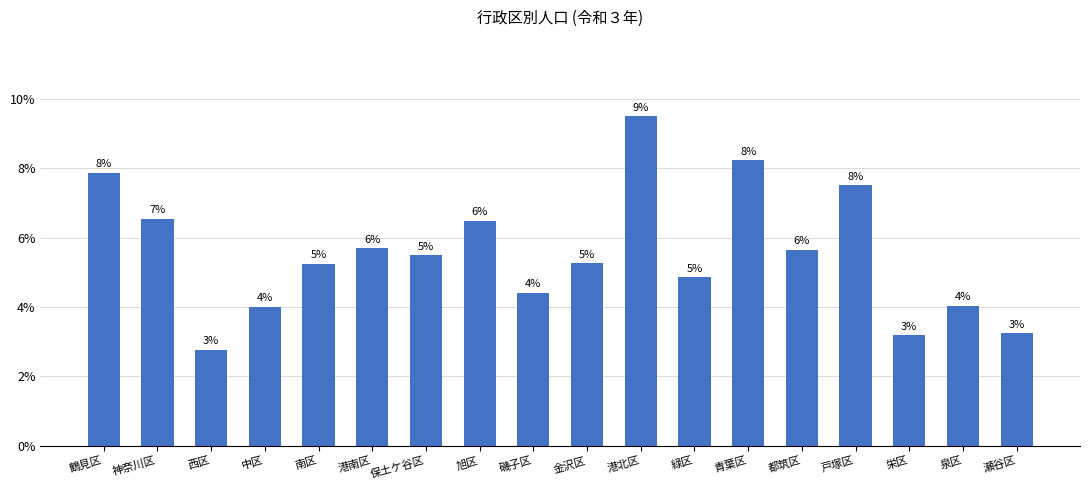

Are the bars grouped side by side (vs. stacked)?

No